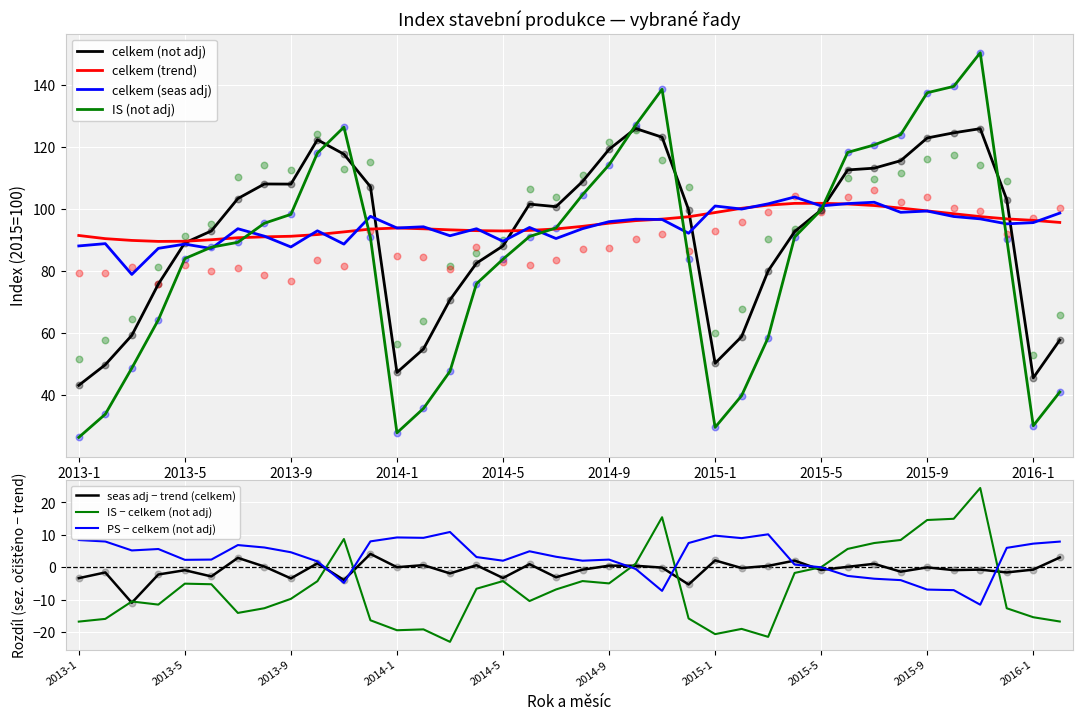

What is the lowest value of the IS − celkem (not adj) series?

-23.0